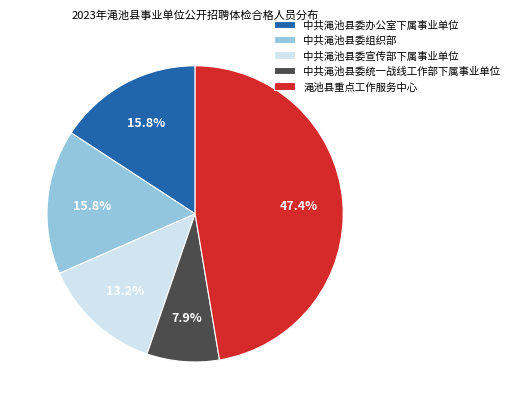

Count the number of slices in the pie.

5